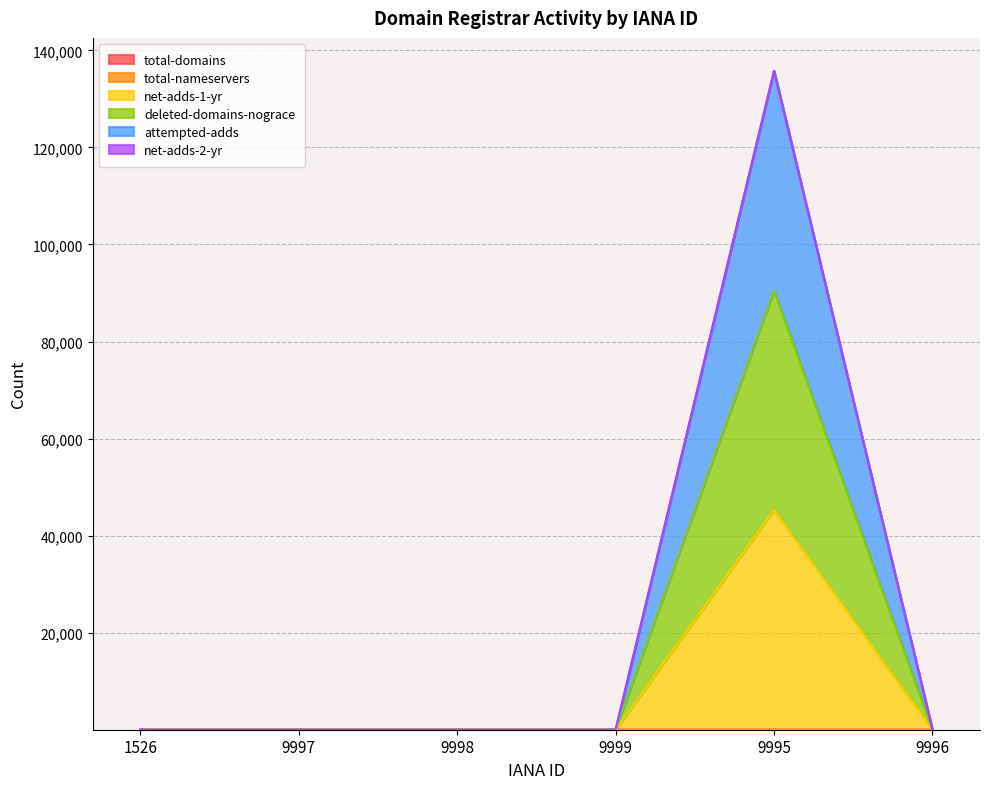

Where does the net-adds-1-yr series first go above 7?

1526